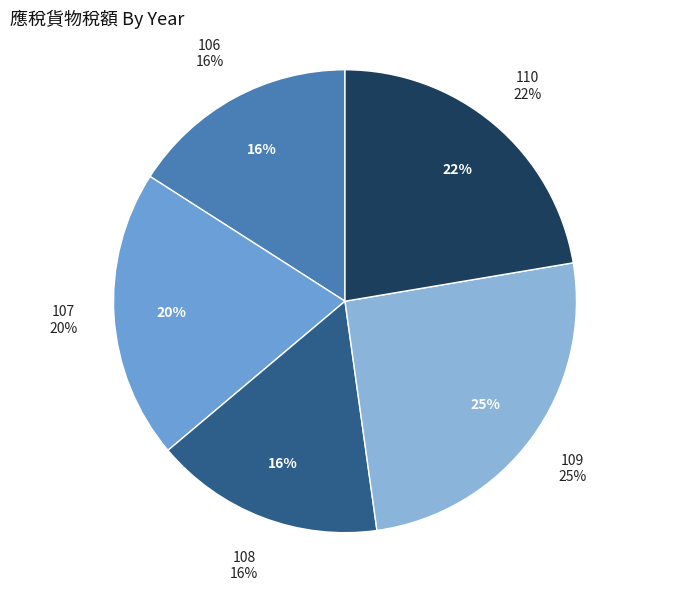

What percentage do 106 and 107 together represent?

36.1%